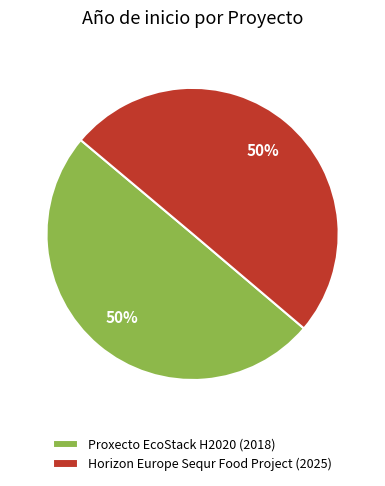

True or false: Proxecto EcoStack H2020 (2018) accounts for 64% of the total.

False